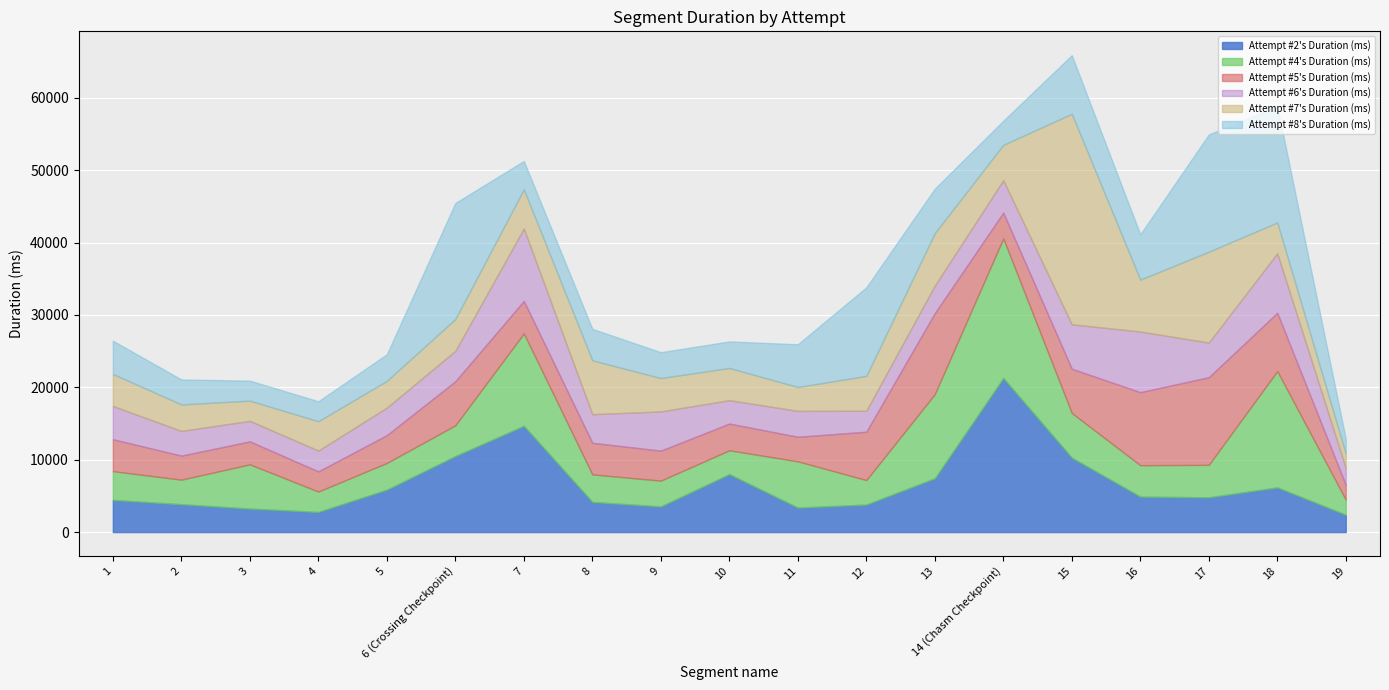

What is the smallest value displayed?

1982